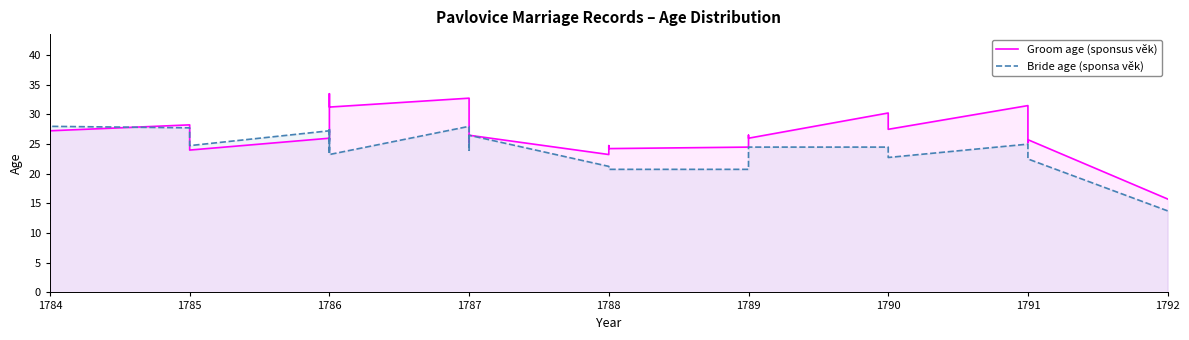

What is the highest value of the Groom age (sponsus věk) series?

33.5